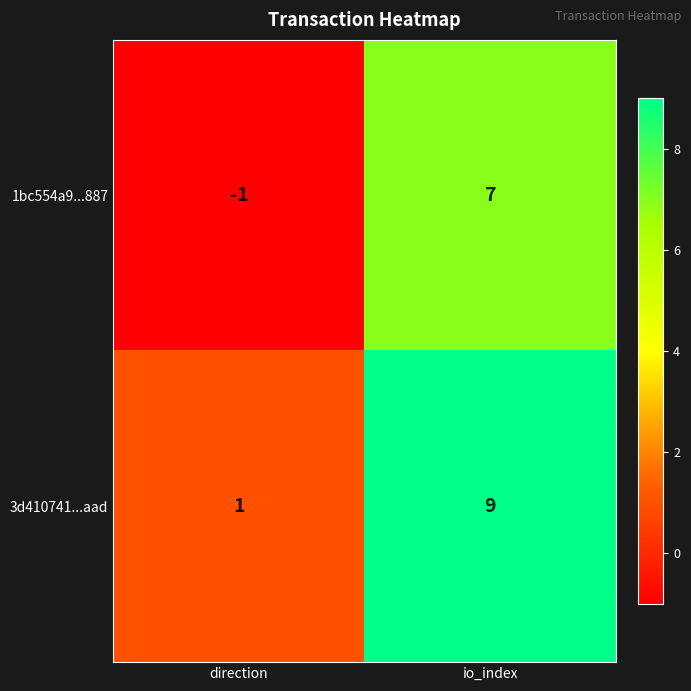

What is the difference between the 1bc554a9...887 values at io_index and direction?

8